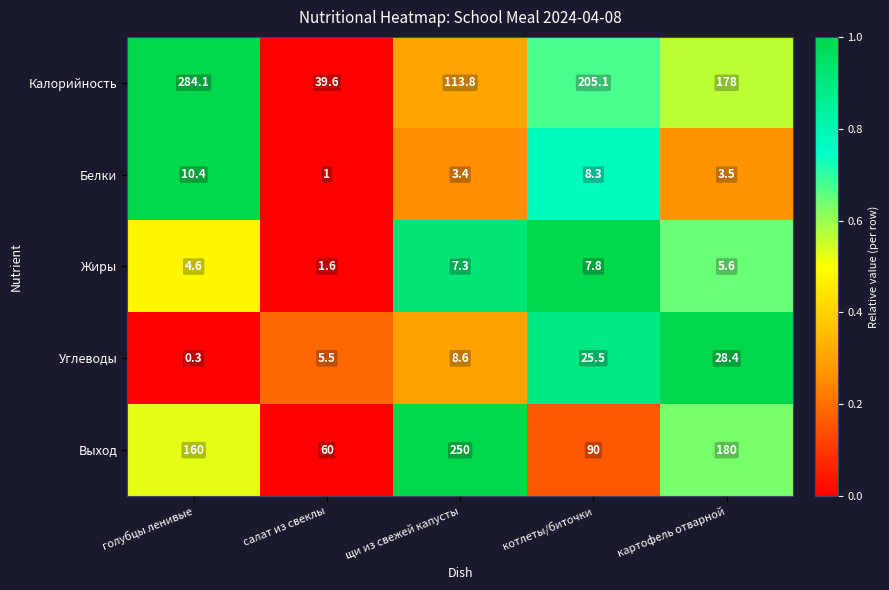

What is the difference between the highest and lowest values at котлеты/биточки?

197.3